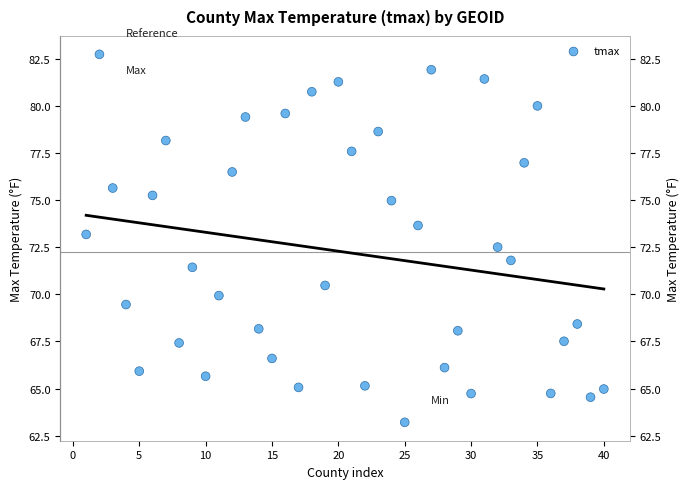

What is the range of Y values (max minus min)?

19.5